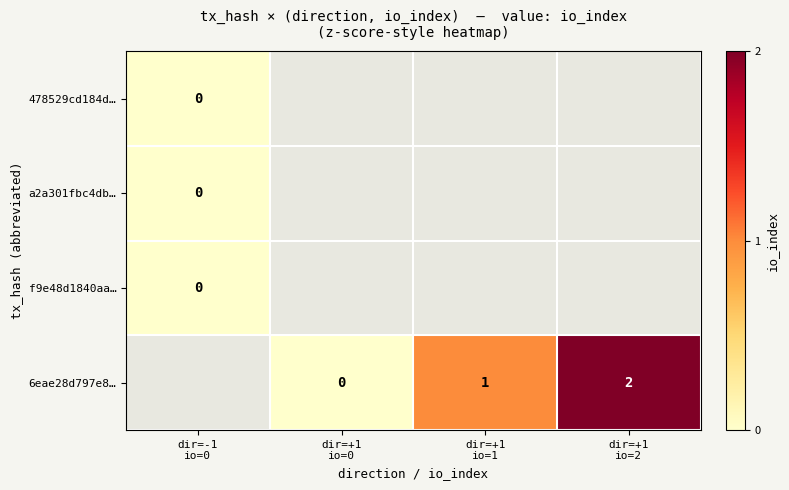

At how many categories does at least one series exceed 1?

1